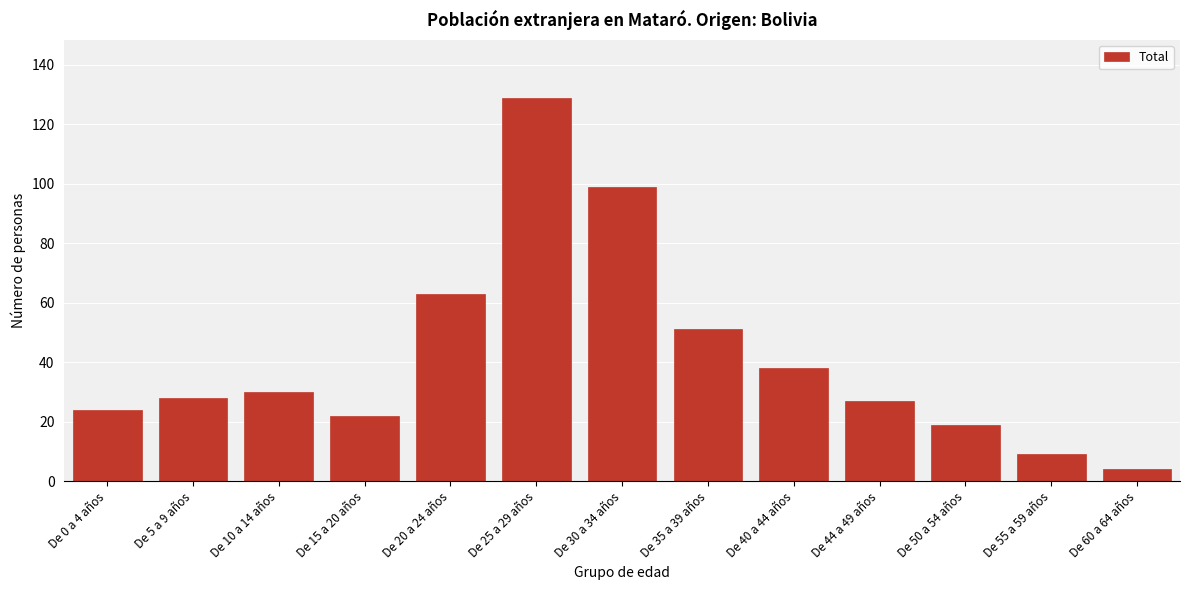

Reading left to right, what are all the values shown in this chart?

24	28	30	22	63	129	99	51	38	27	19	9	4